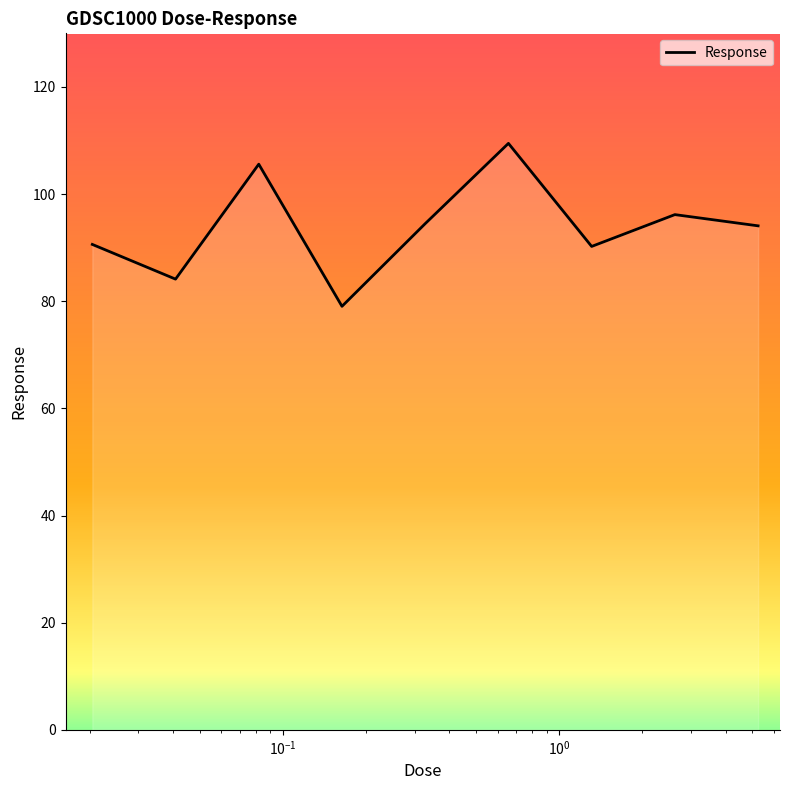

What is the minimum value shown in the chart?

79.0